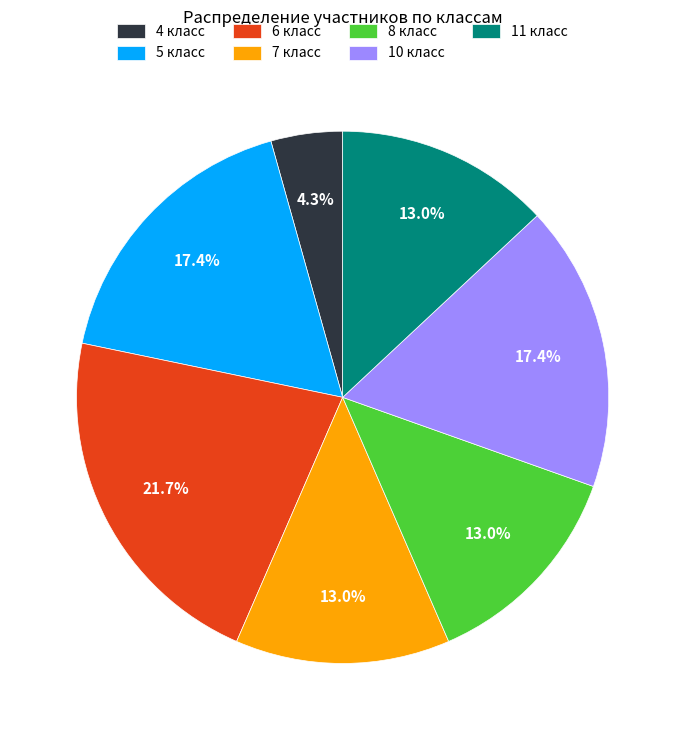

How many slices are in this pie chart?

7